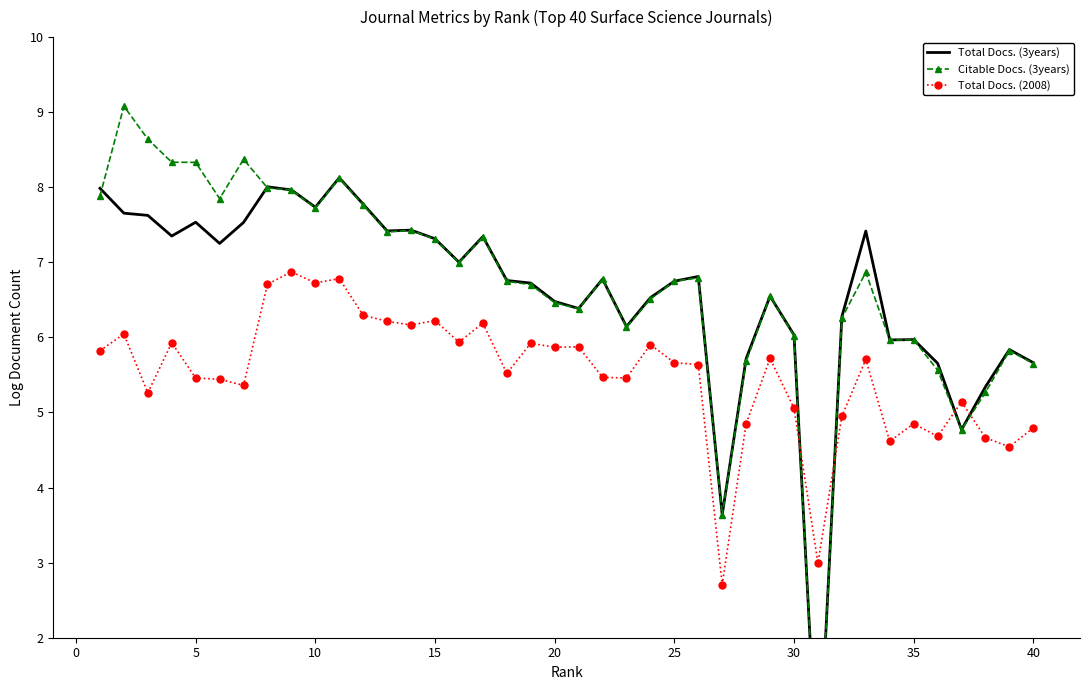

True or false: Total Docs. (3years) has more than 1 points higher than both neighbors.

True